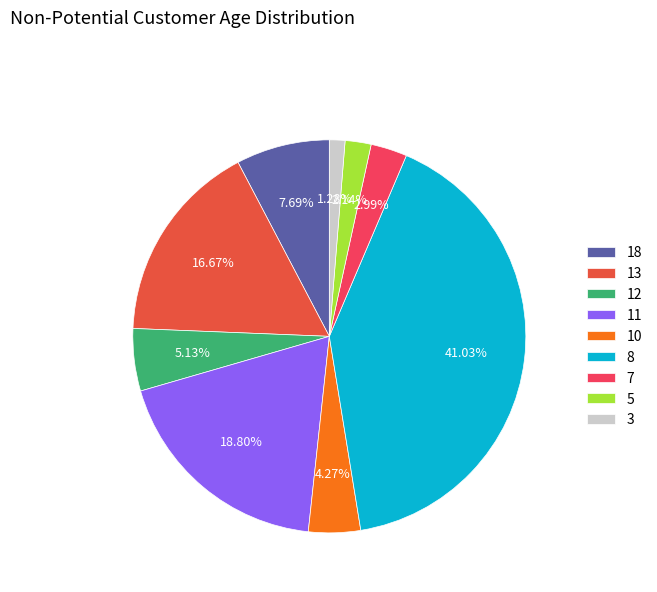

Which category has the biggest portion of the pie?

8